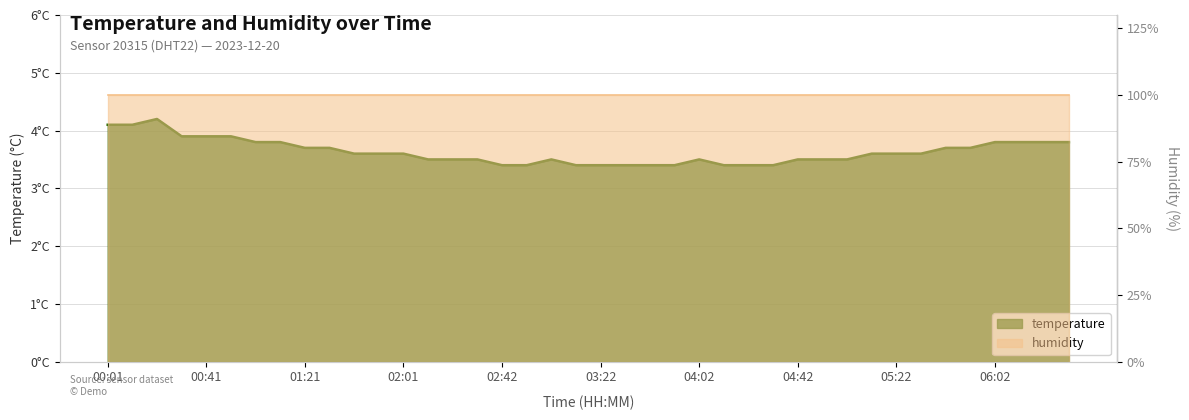

What is the average value?

3.6